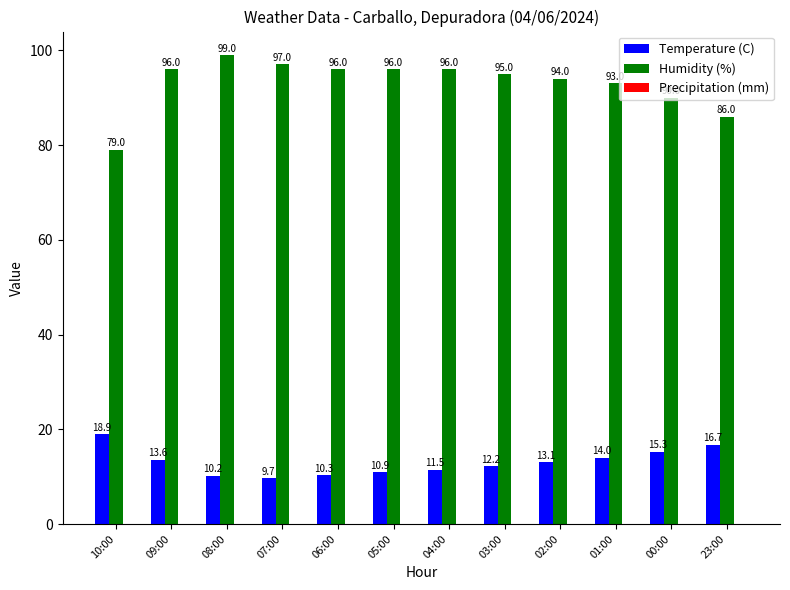

At which category is the sum across all series the highest?

09:00